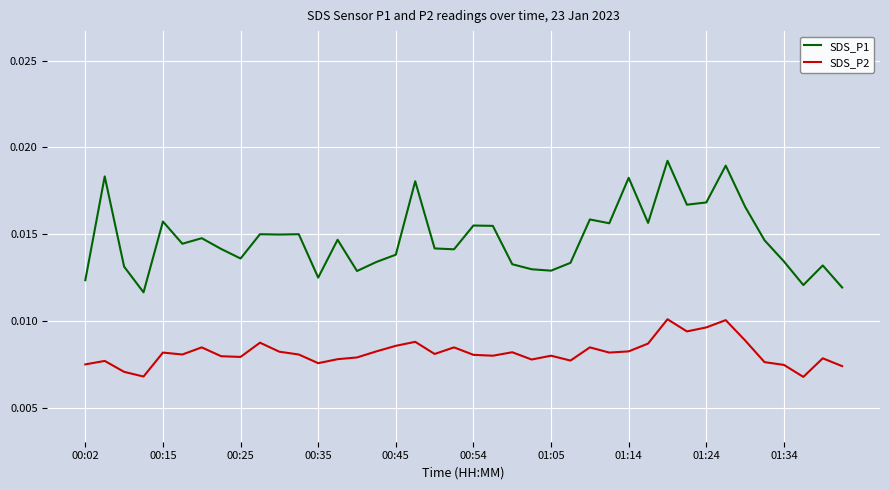

Which series has the widest spread of values?

SDS_P1